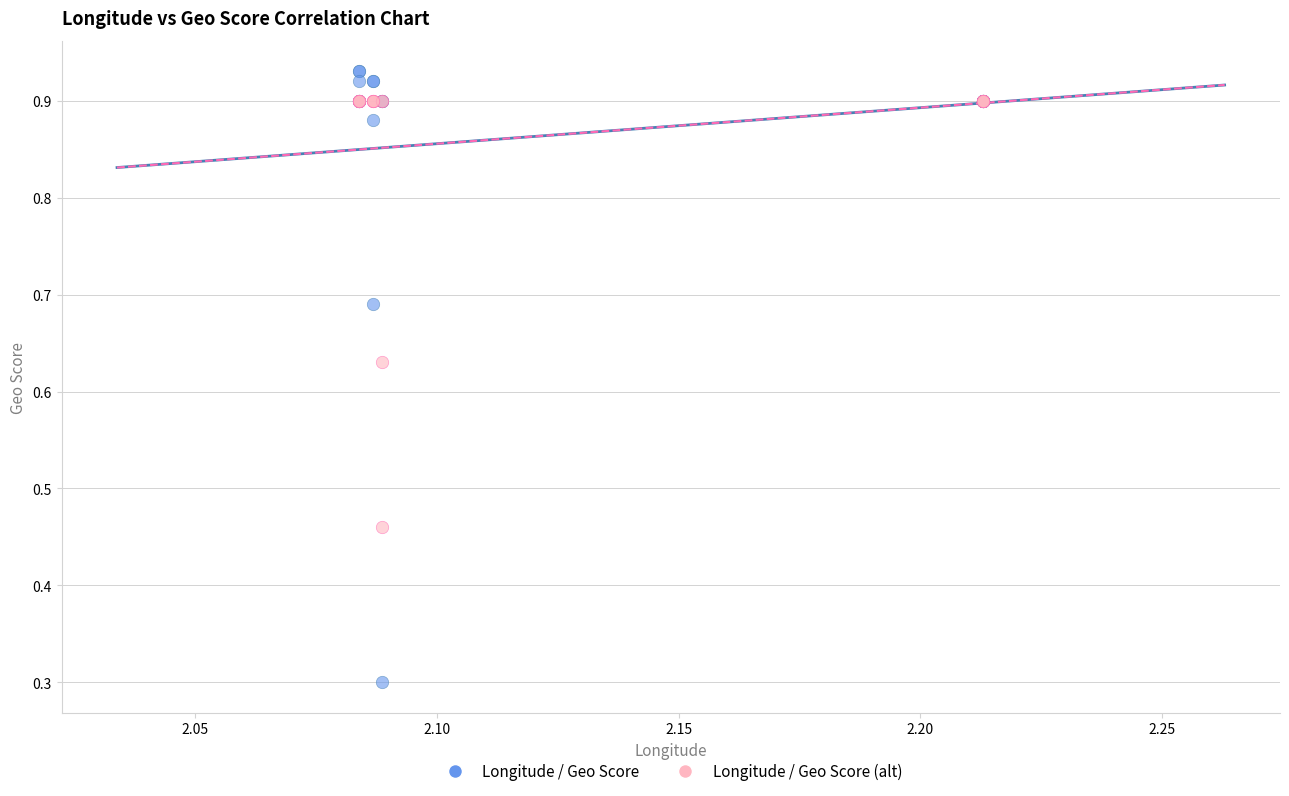

Across all series, what Y value is closest to 0?

0.3